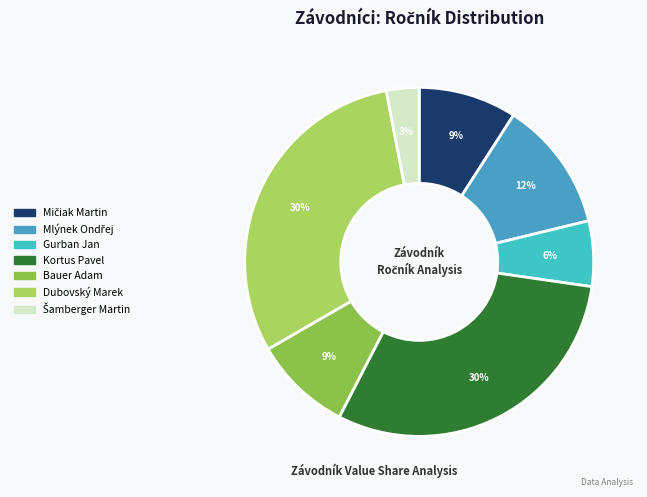

Between Dubovský Marek and Bauer Adam, which is larger?

Dubovský Marek